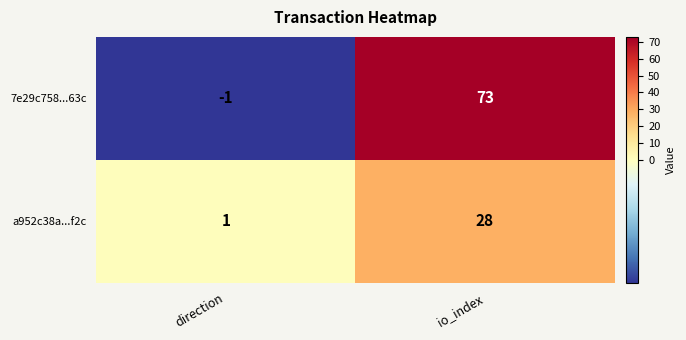

Where is 7e29c758...63c nearest to the value 36?

direction